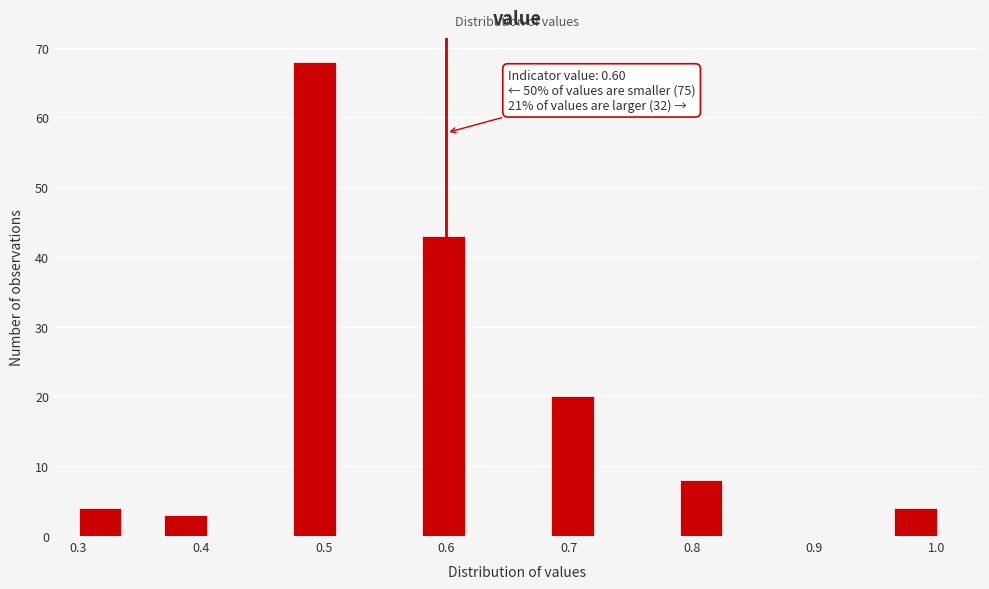

Around what value on the x-axis is the tallest bar? Give the approximate position of its centre, as read against the axis.

0.49